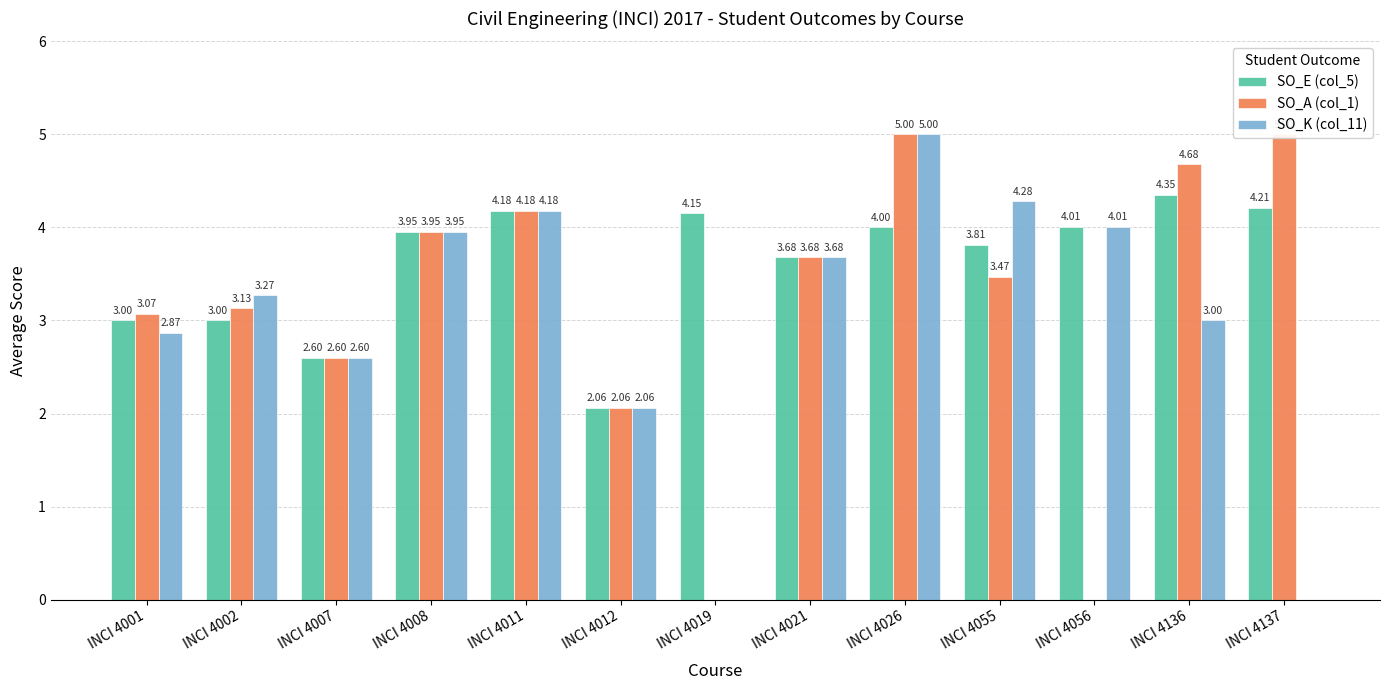

What value does the SO_A (col_1) series have at INCI 4008?

4.0